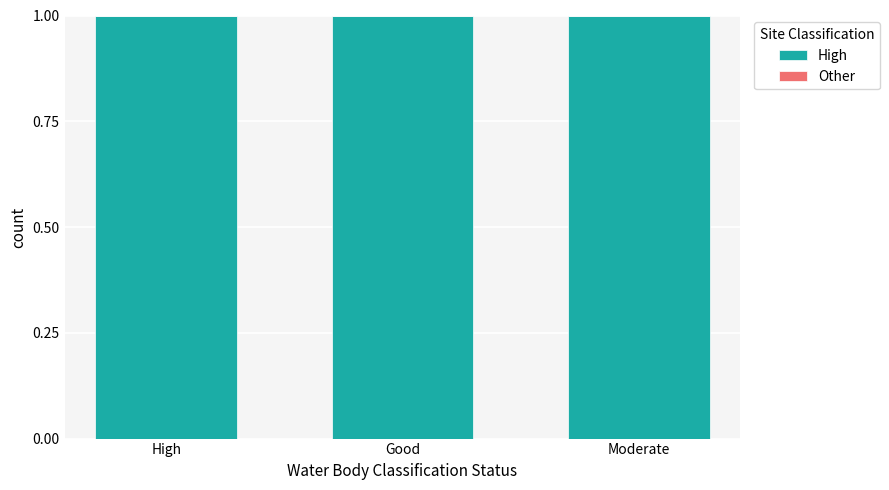

Reading right to left, list all the values displayed in this chart.

High: 1	1	1
Other: 0	0	0